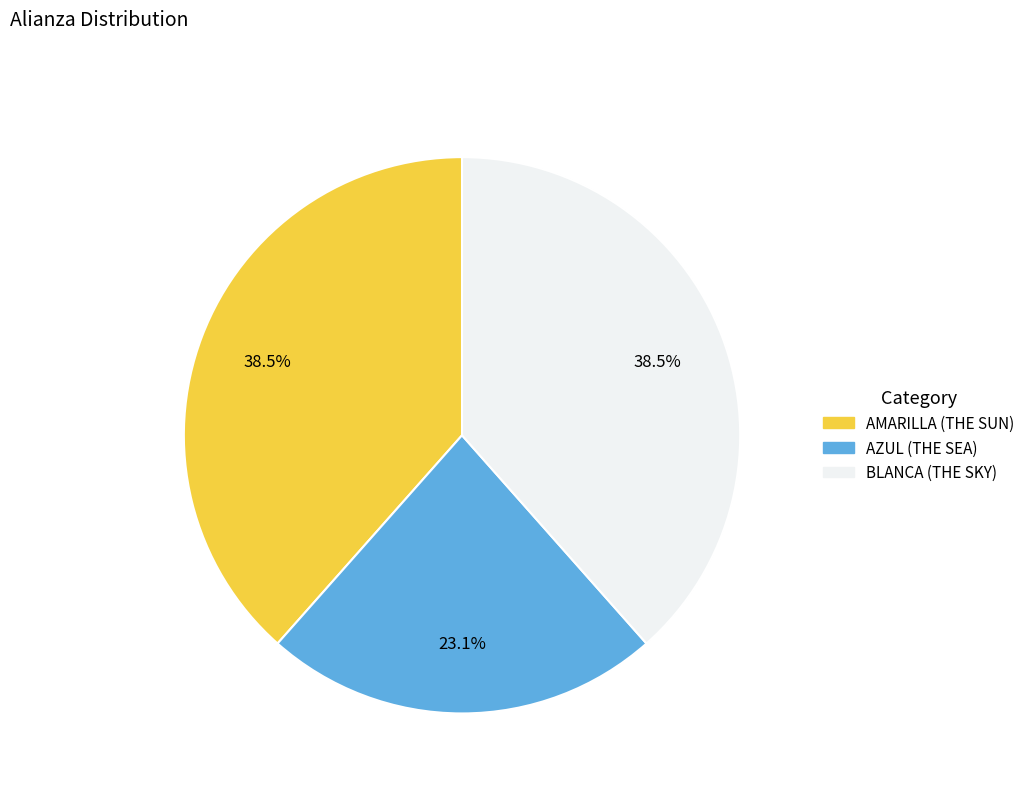

Which slice is the smallest?

AZUL (THE SEA)